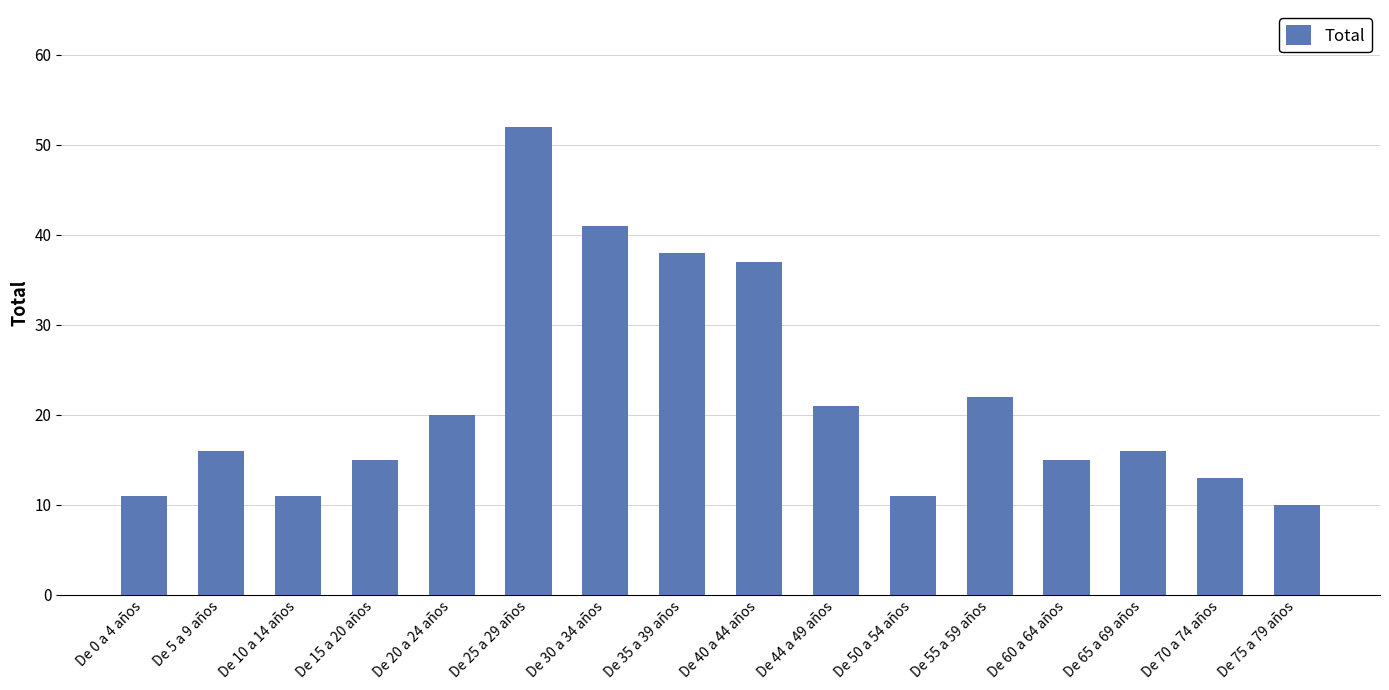

What is the sum of the values at De 25 a 29 años and De 55 a 59 años?

74